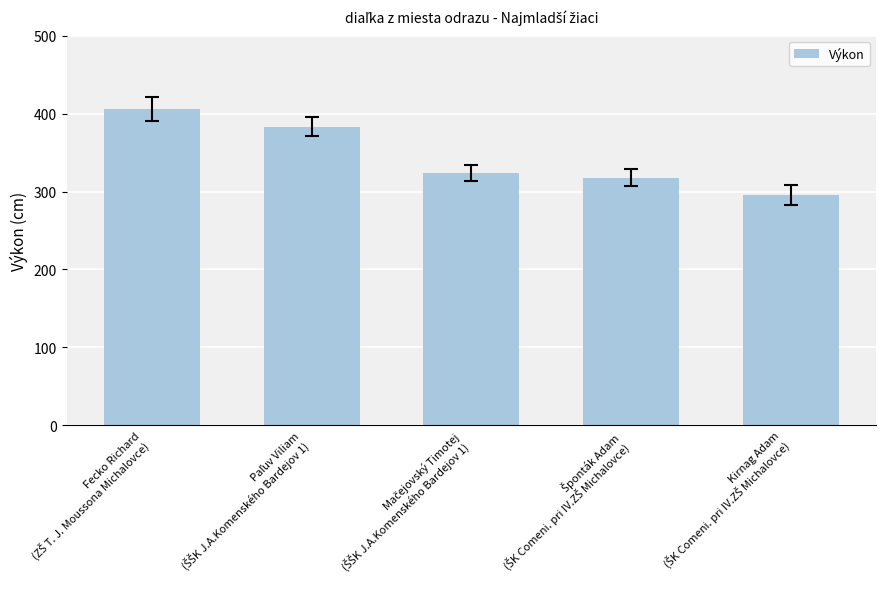

What is the maximum value shown in the chart?

406